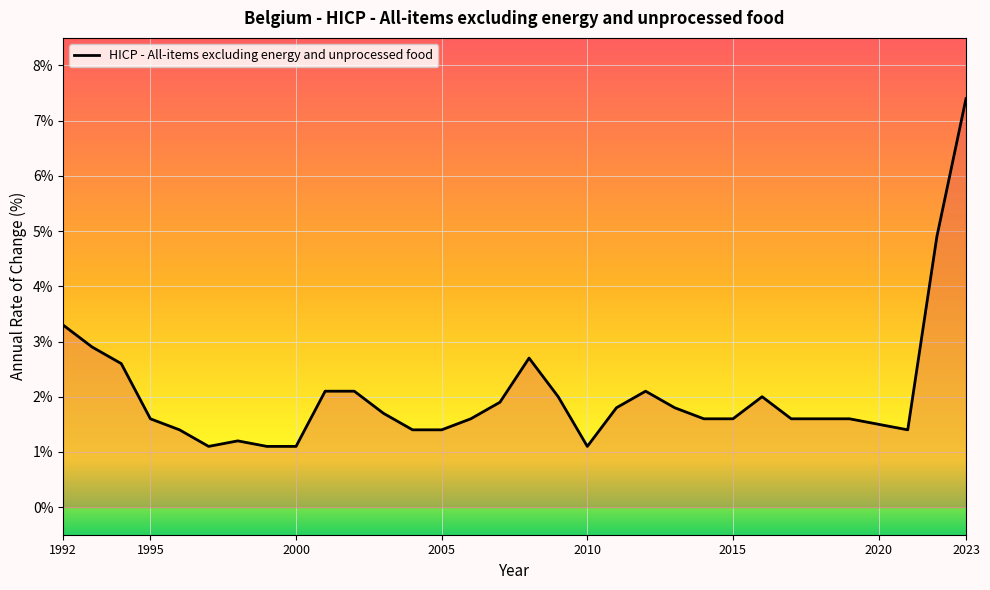

What is the smallest value displayed?

1.1